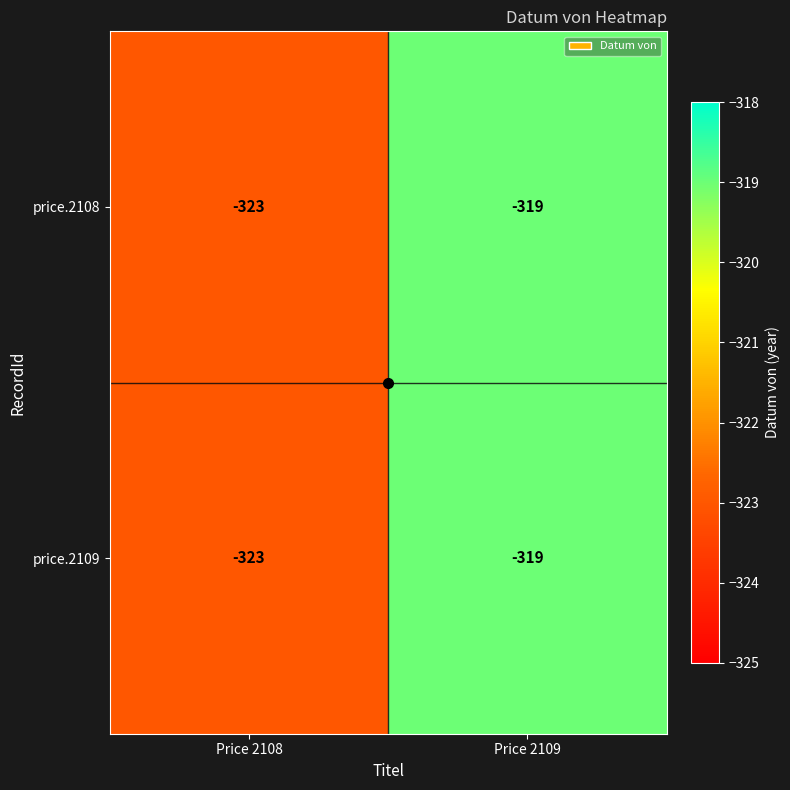

Is it true that price.2108 equals -323 at Price 2108?

True